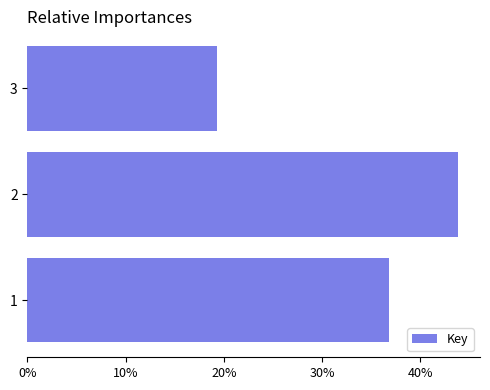

What is the smallest value displayed?

19.3